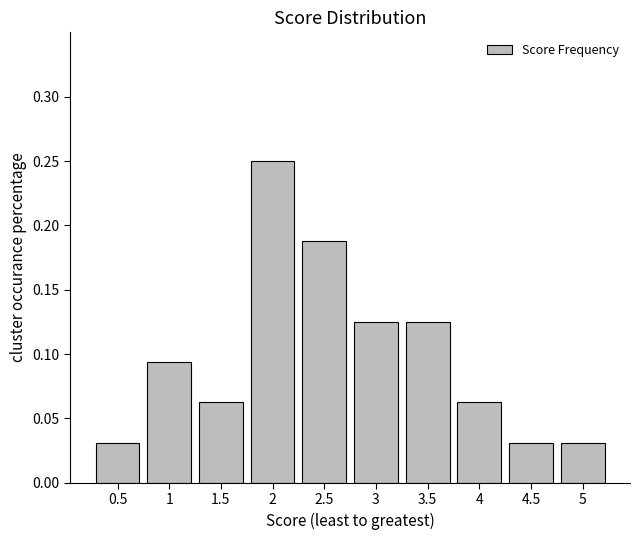

What position from the left is 1.5?

3